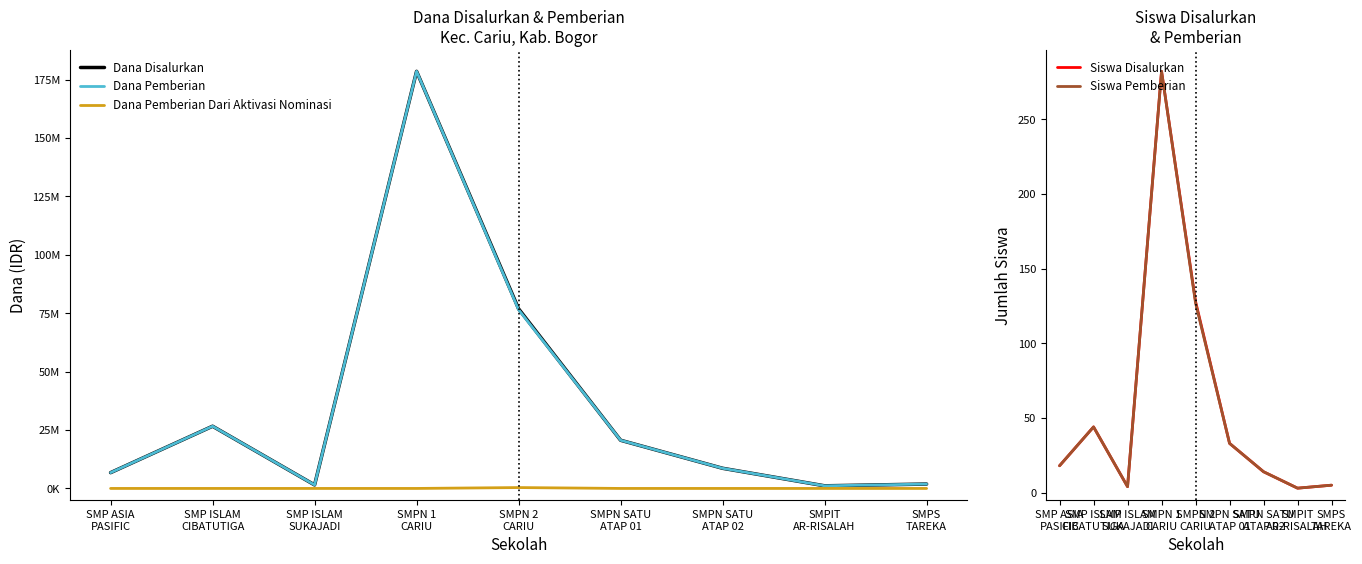

What is the label of the 3rd point from the right?

SMPN SATU
ATAP 02